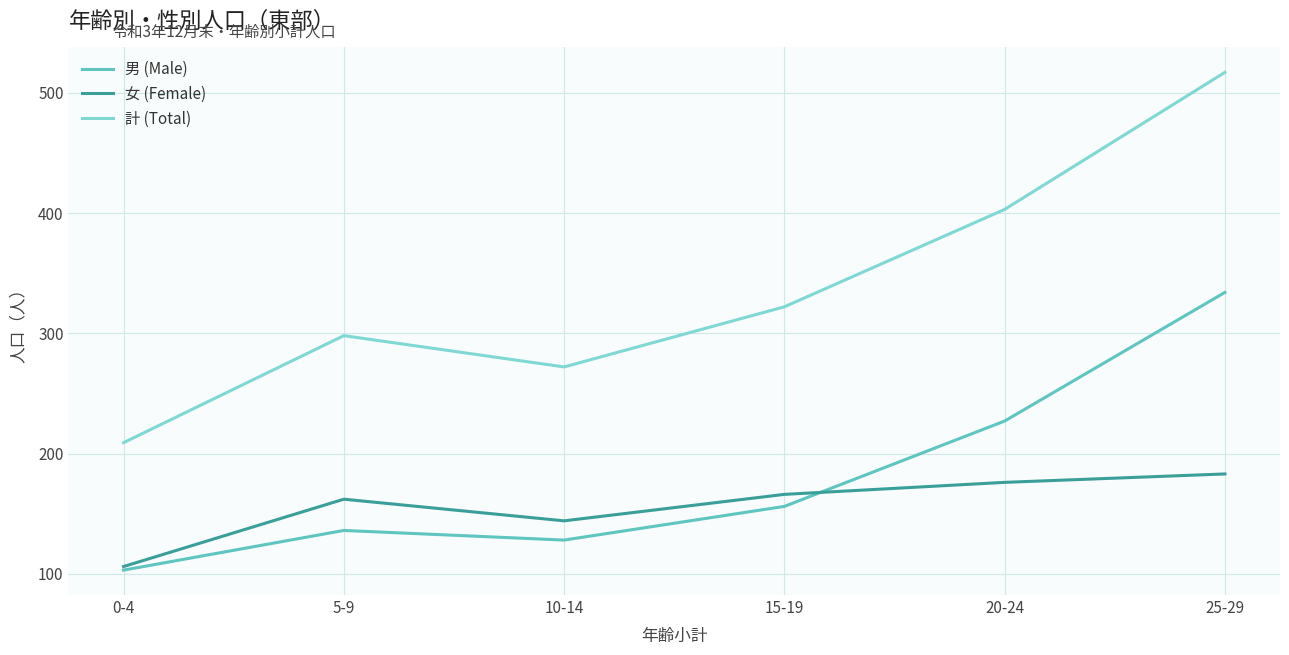

What is the total value across all series at 0-4?

418